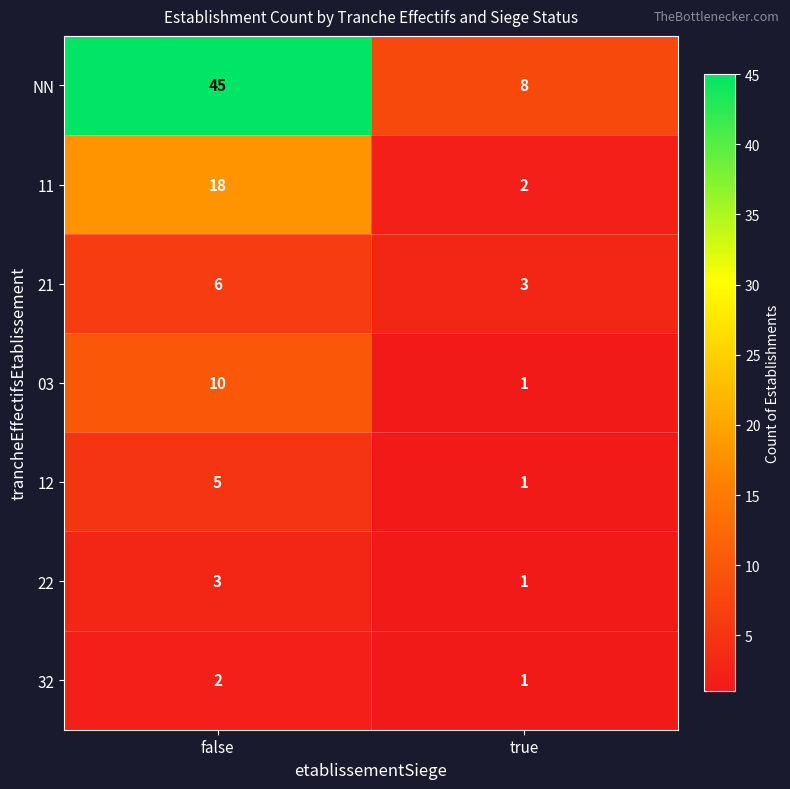

What is the sum of all 32 values?

3